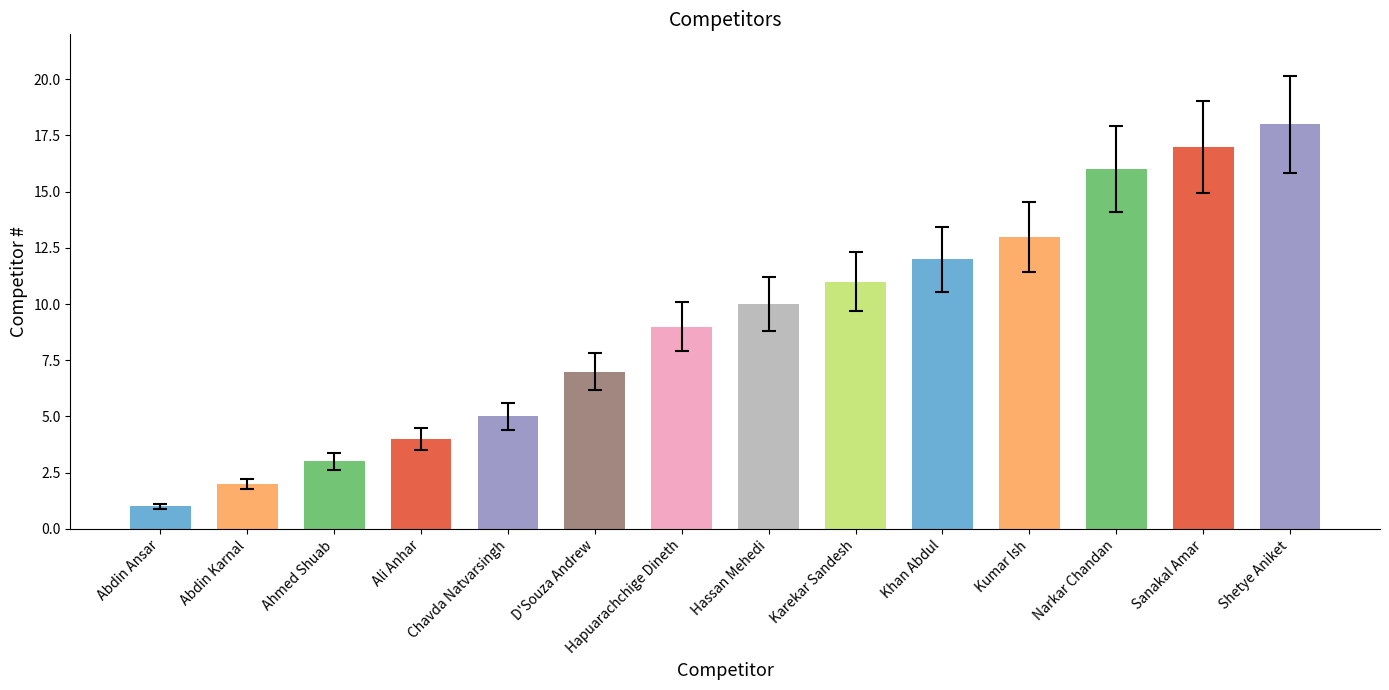

Are the bars horizontal?

No